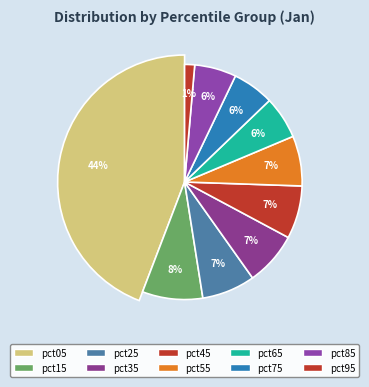

How many segments does this pie chart have?

10